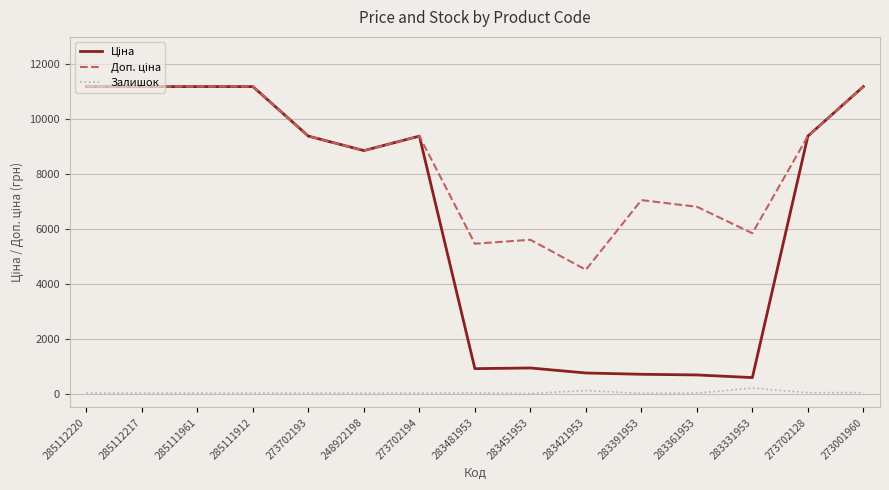

The Залишок series shows 202.0 at 283331953. True or false?

True